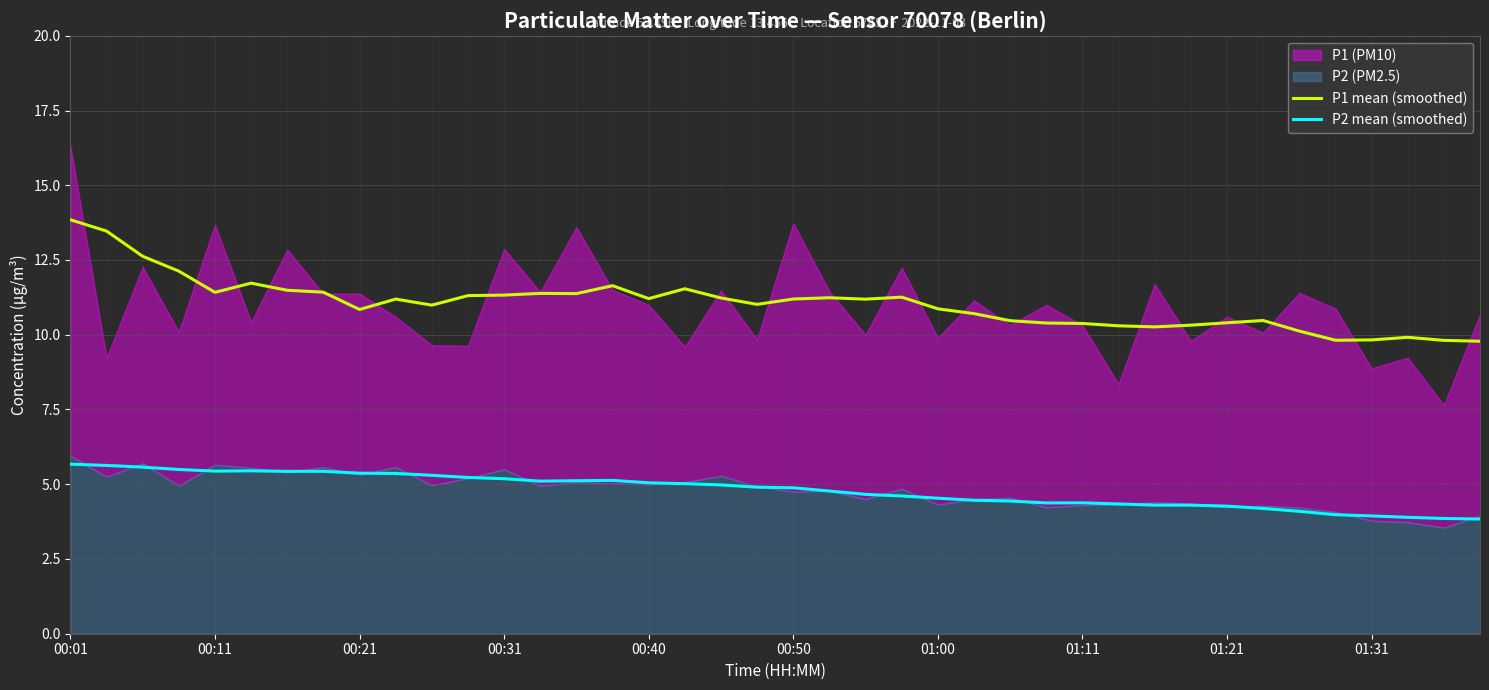

True or false: P2 mean (smoothed) and P1 mean (smoothed) intersect in this chart.

False